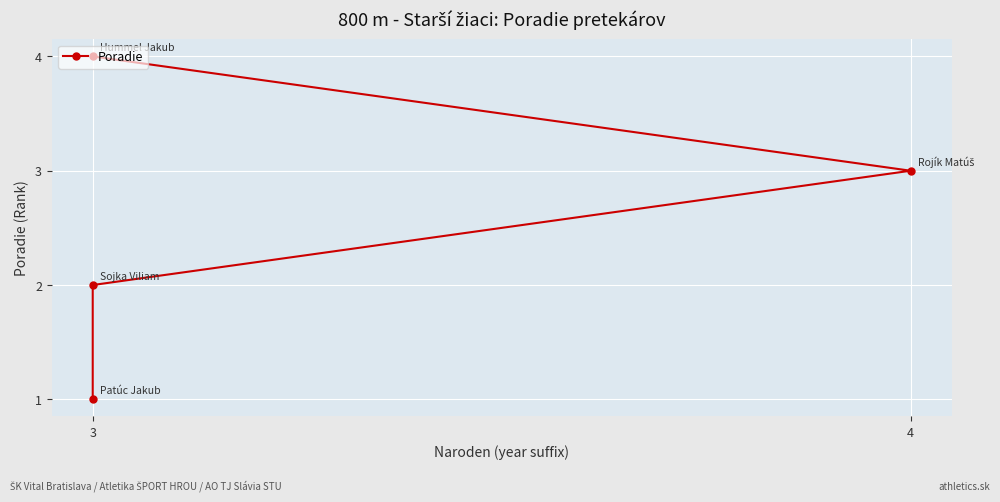

How many data points does each series have?

4